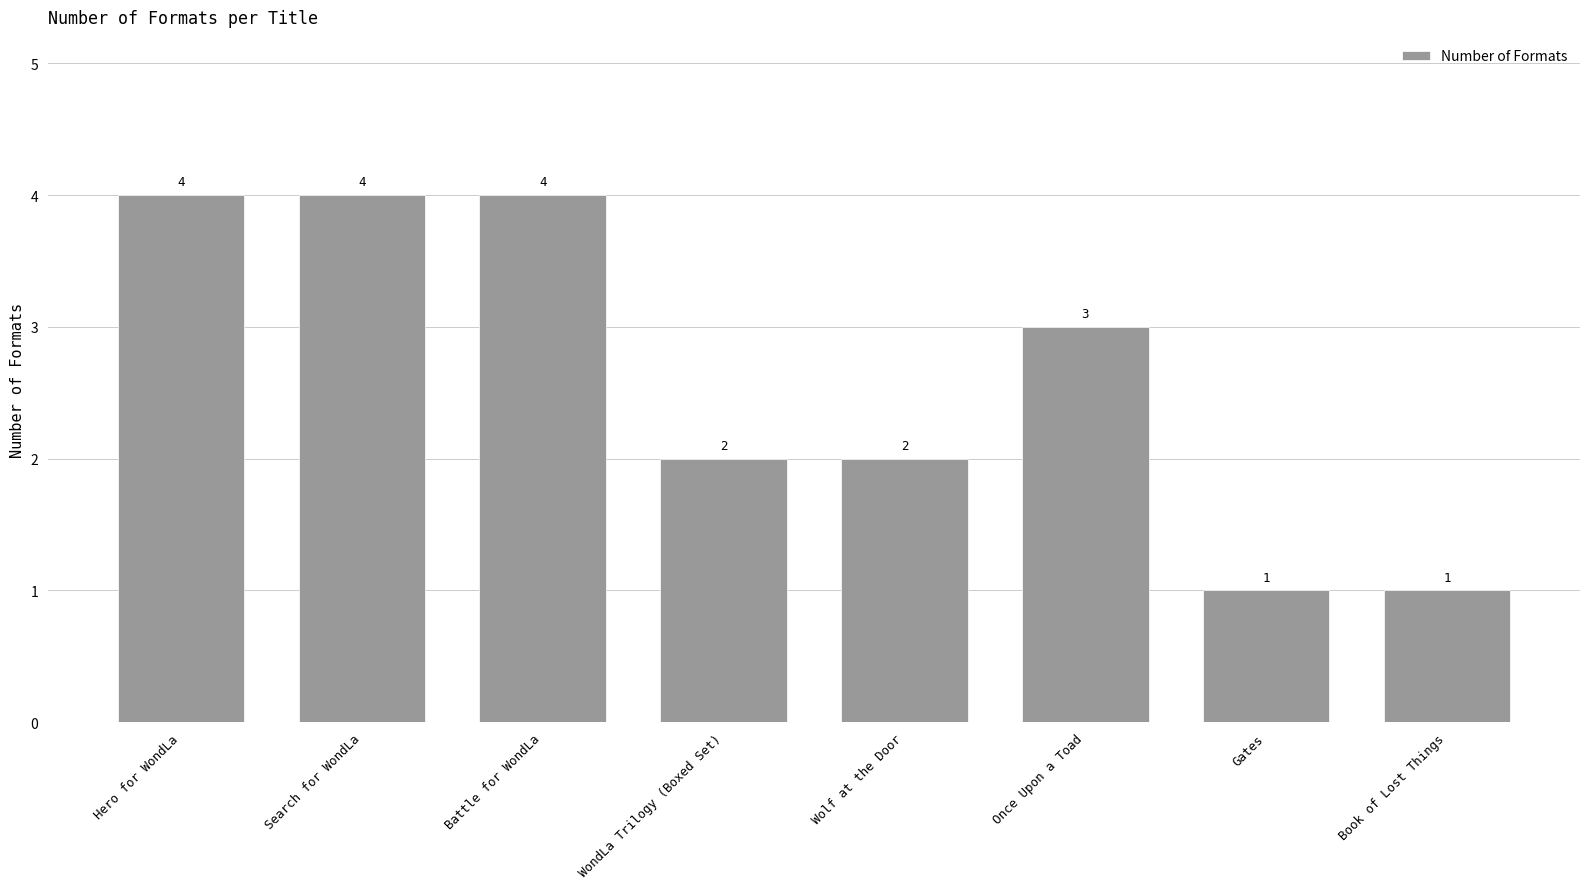

Is it true that the value at WondLa Trilogy (Boxed Set) is 2?

True